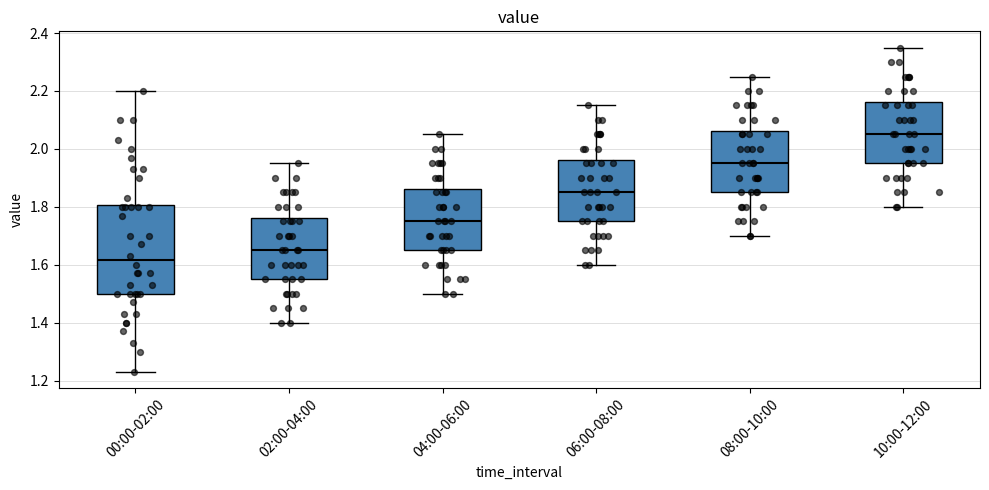

Comparing the boxes themselves (not the whiskers), which one is the tallest?

00:00-02:00